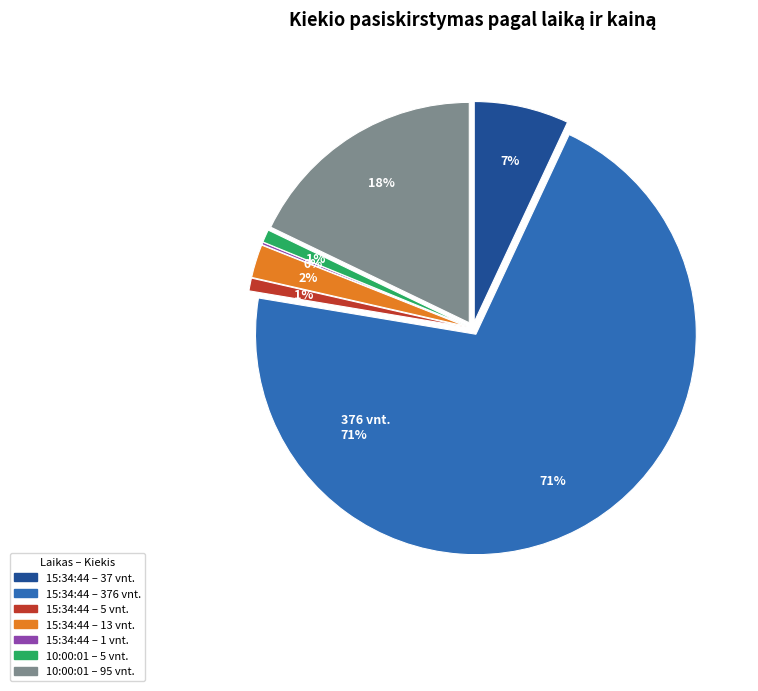

How much of the chart is everything except 15:34:44 (13)?

97.6%